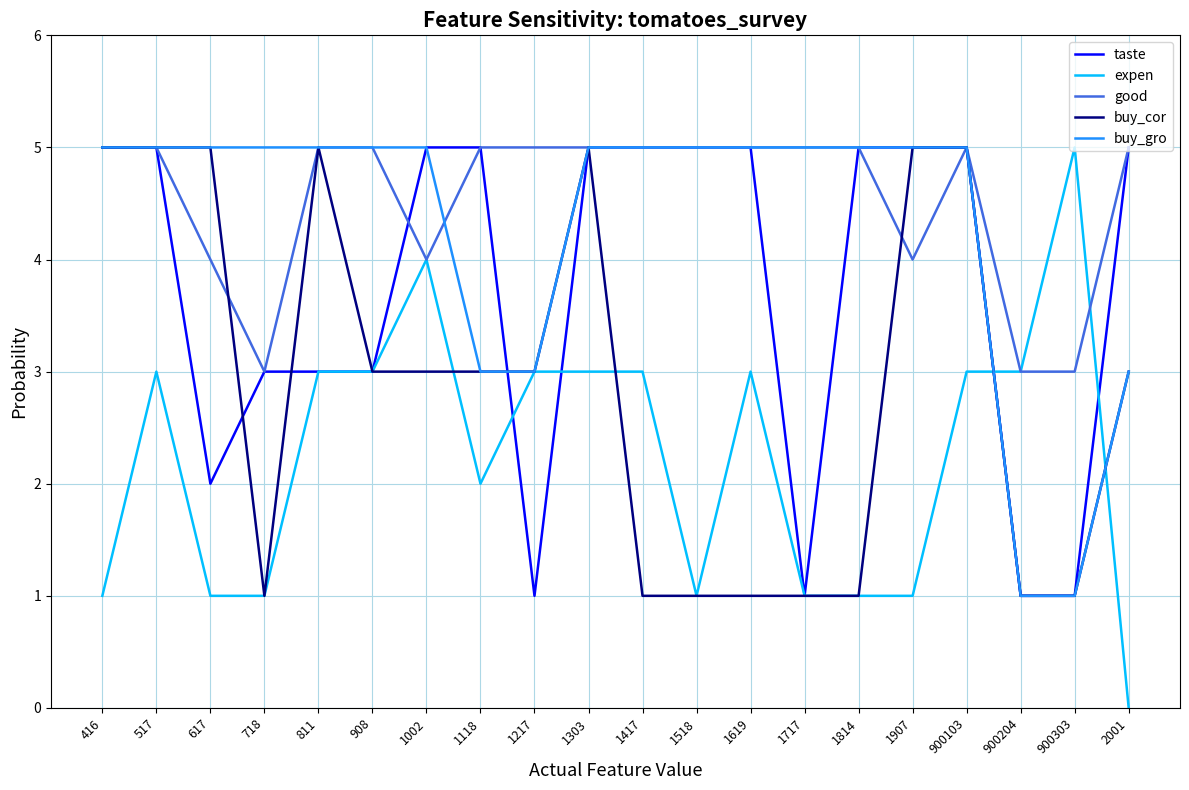

Which series has the largest total across all categories?

good